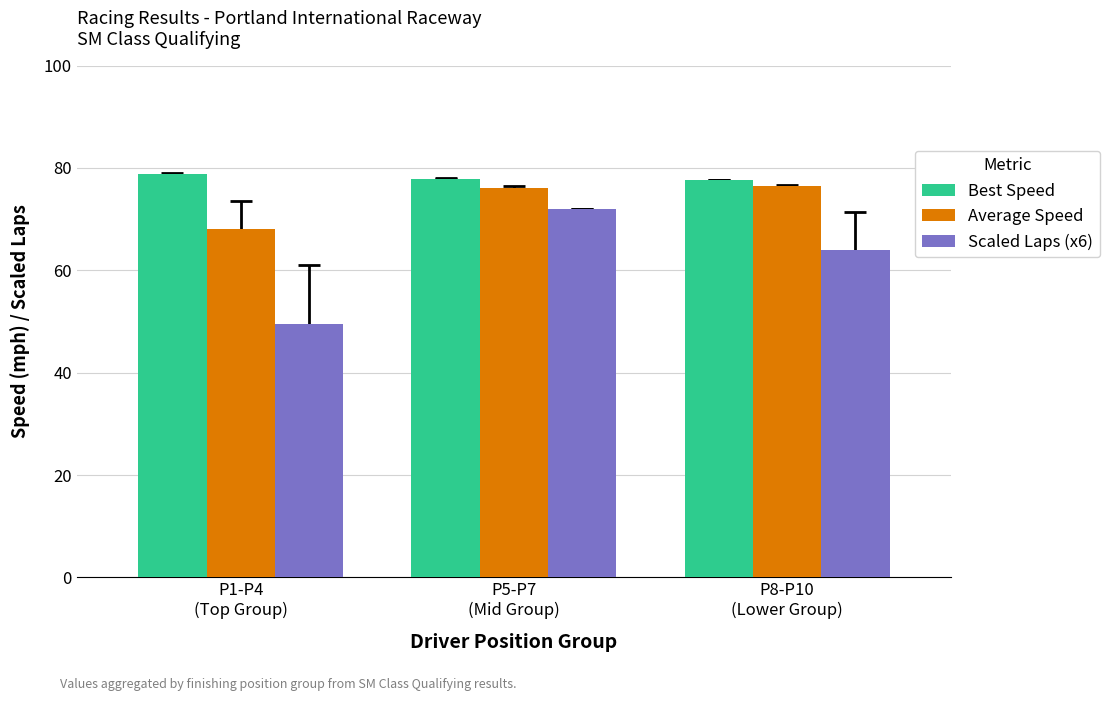

Rank the series by their average value, from lowest to highest.

Scaled Laps (x6), Average Speed, Best Speed